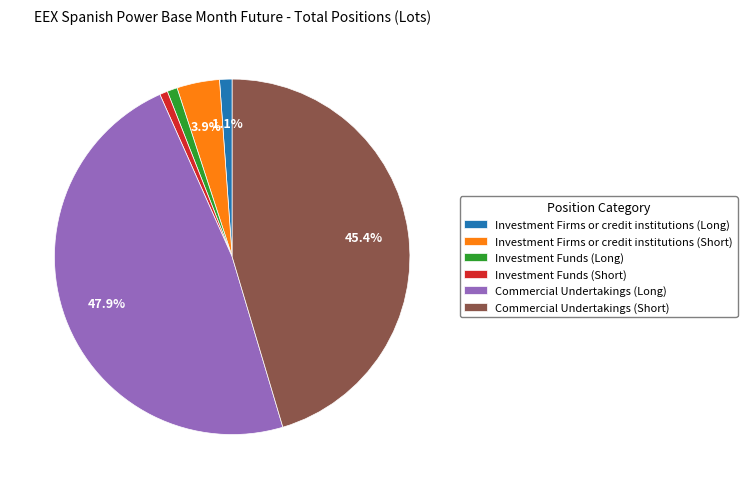

Does Investment Firms or credit institutions (Short) represent more than half of the total?

No